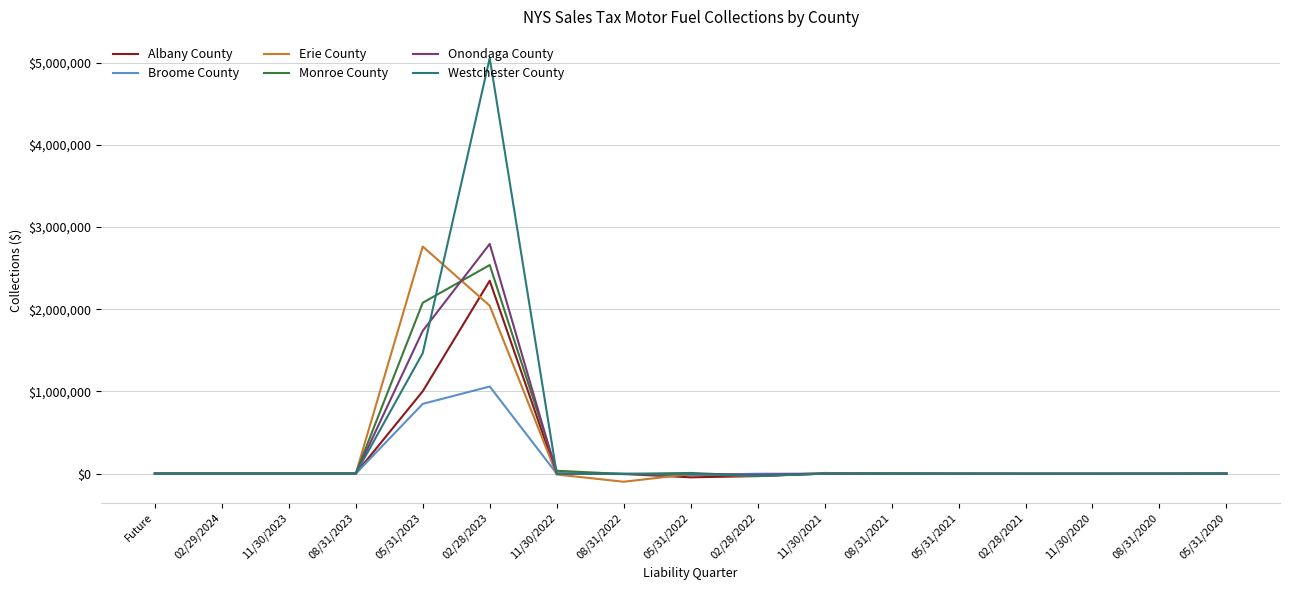

The value of Monroe County at Future is 0.0. True or false?

True